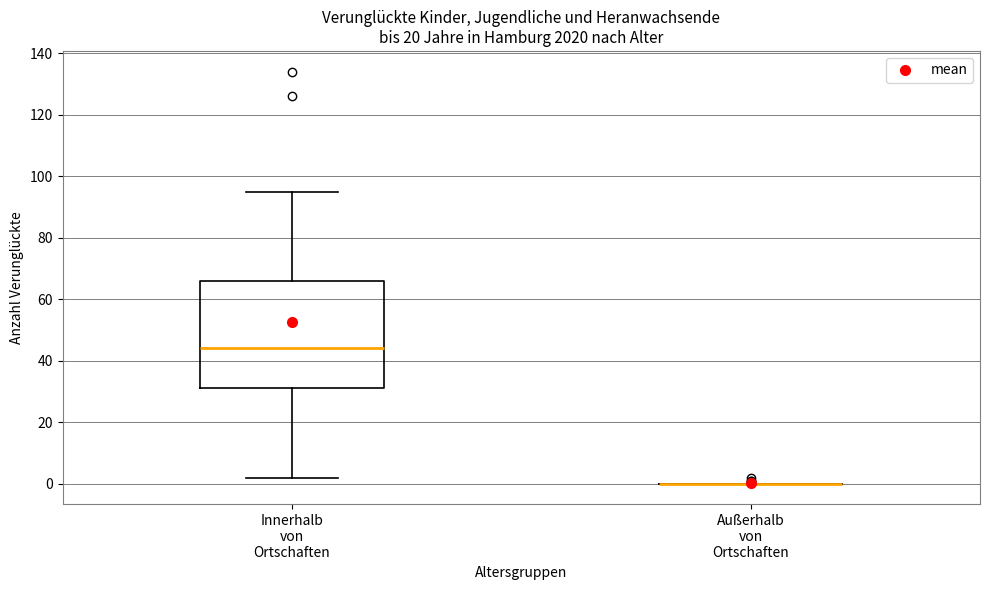

Where does the upper whisker of the box for Innerhalb von Ortschaften end on the y-axis? The values are not printed on the chart, so give them approximately, as read against the axis.

96